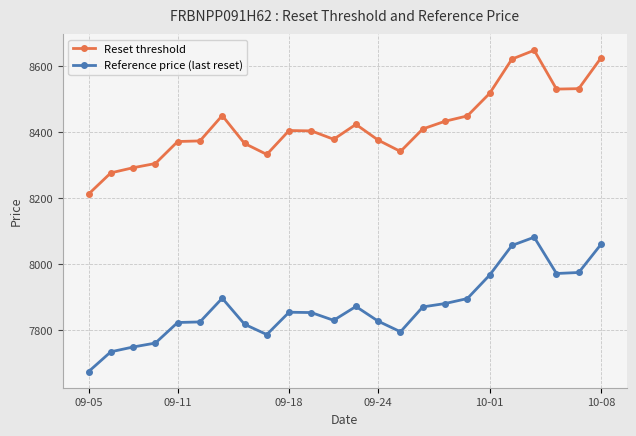

What is the value of the Reference price (last reset) point at the 22nd from the left?

7971.8